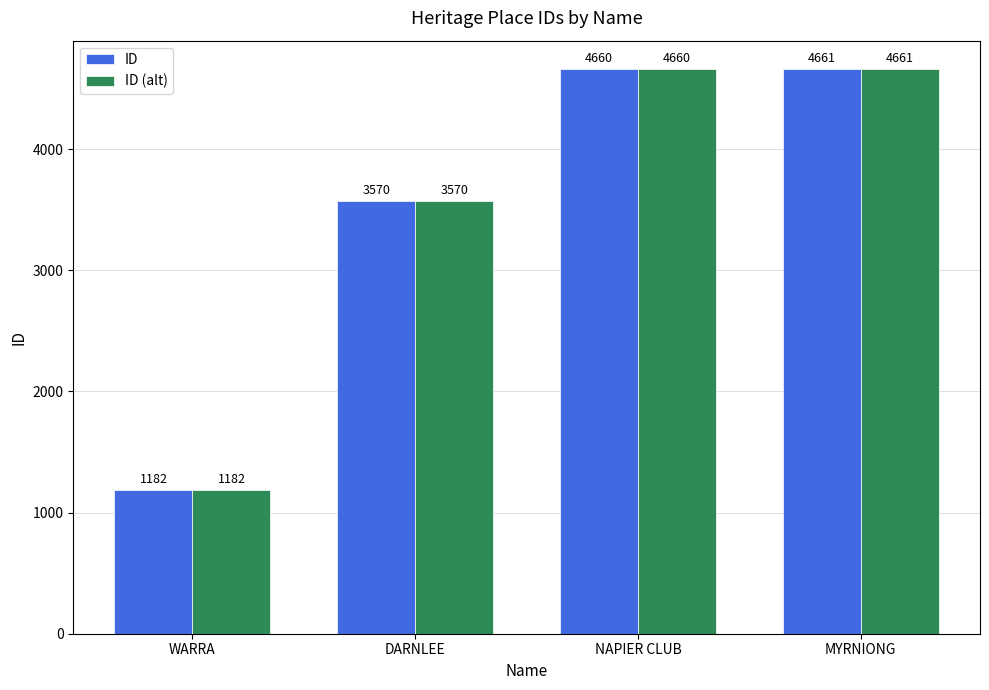

How many groups of bars are there?

4